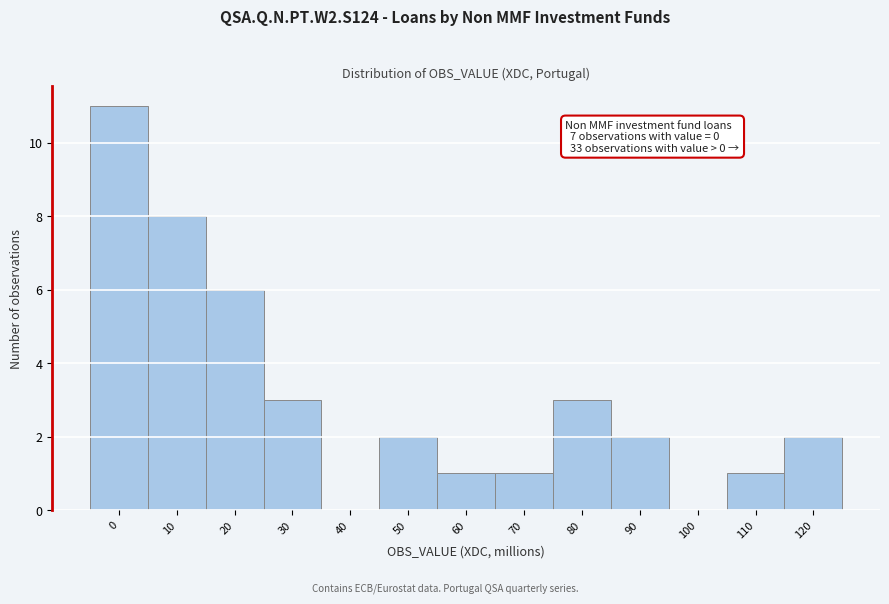

Reading left to right, what are all the values shown in this chart?

0=11	10=8	20=6	30=3	40=0	50=2	60=1	70=1	80=3	90=2	100=0	110=1	120=2